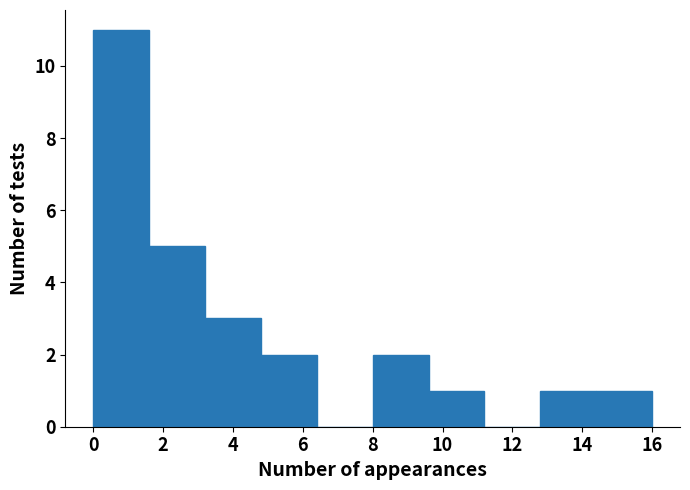

Reading left to right, list every bar in this chart as the range it spans on the x-axis followed by its height. The values are not printed on the chart, so give them approximately, as read against the axis.

0.0 to 1.6: 11
1.6 to 3.2: 5
3.2 to 4.8: 3
4.8 to 6.4: 2
6.4 to 8.0: 0
8.0 to 9.6: 2
9.6 to 11.2: 1
11.2 to 12.8: 0
12.8 to 14.4: 1
14.4 to 16.0: 1